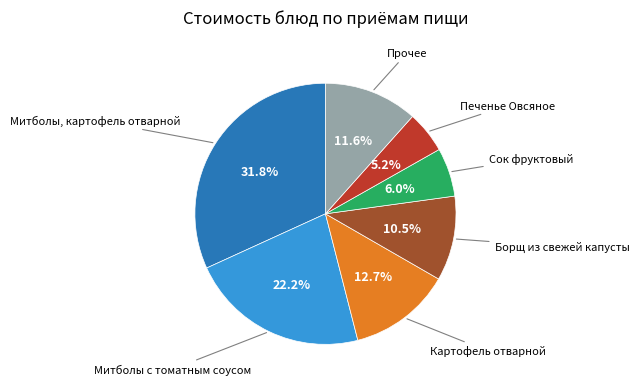

Is there any slice that represents more than half of the pie?

No